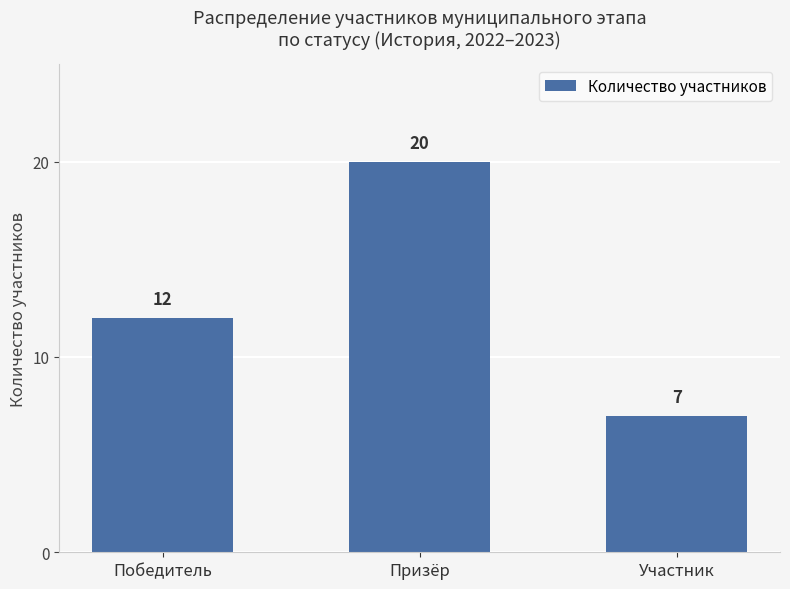

Rank the categories by value from lowest to highest.

Участник, Победитель, Призёр